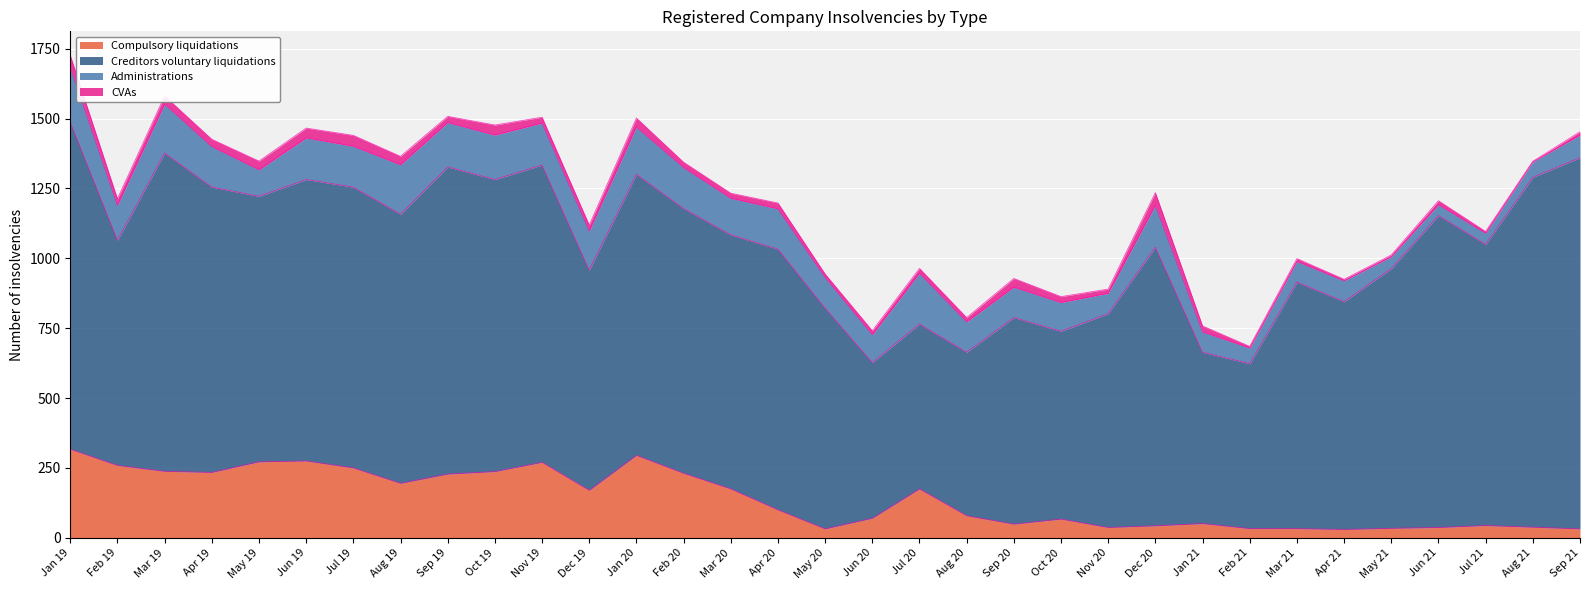

Rank the categories by Administrations value from highest to lowest.

Jan 19, Jul 20, Aug 19, Mar 19, Jan 20, Sep 19, Oct 19, Nov 19, Dec 20, Jun 19, Feb 20, Jul 19, Apr 19, Apr 20, Dec 19, Mar 20, Feb 19, May 20, Aug 20, Sep 20, Oct 20, Jun 20, May 19, Sep 21, Apr 21, Mar 21, Nov 20, Jan 21, Feb 21, Aug 21, May 21, Jul 21, Jun 21